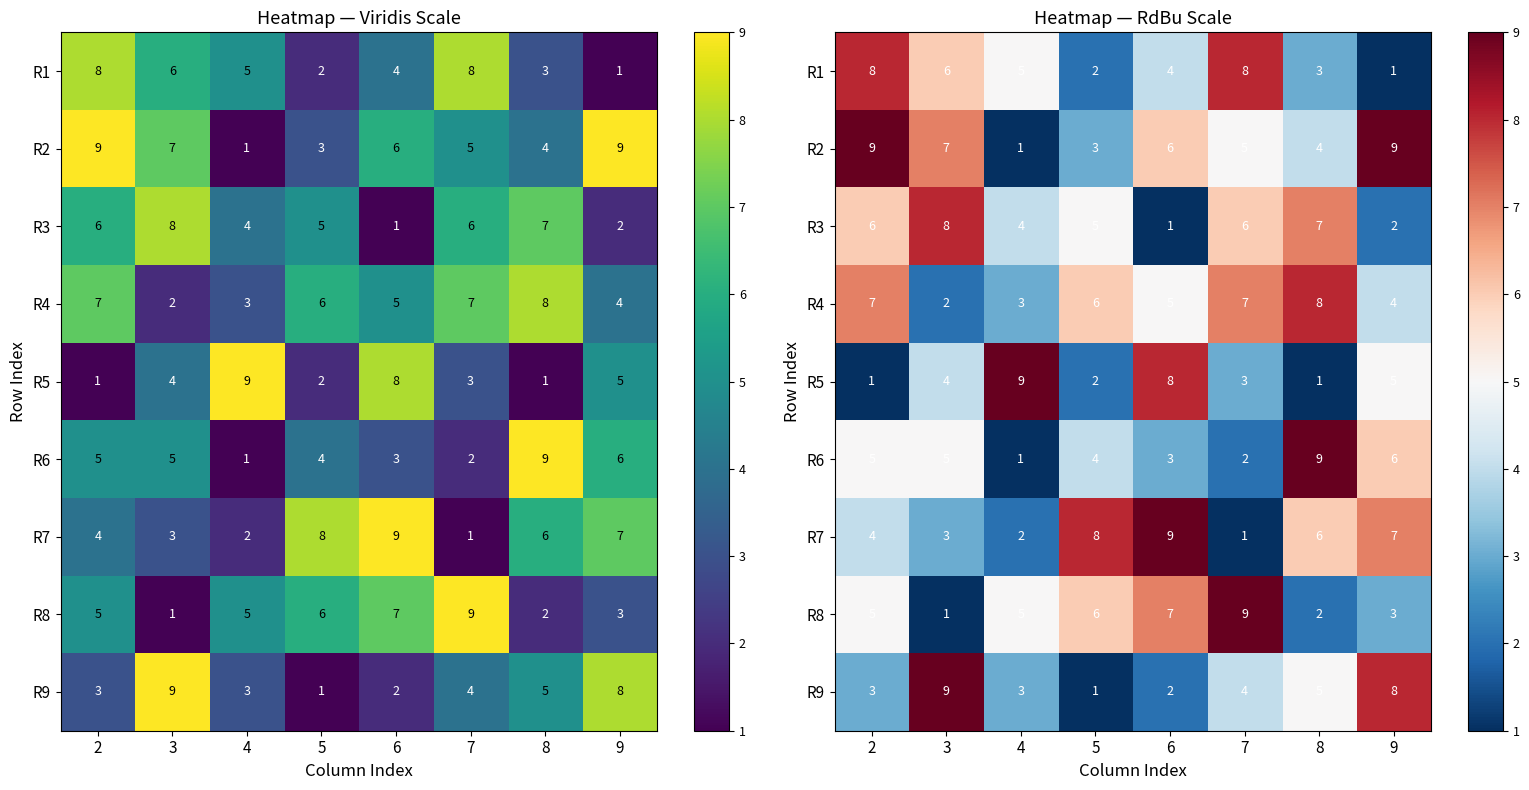

How many data points in R5 are above 4?

3